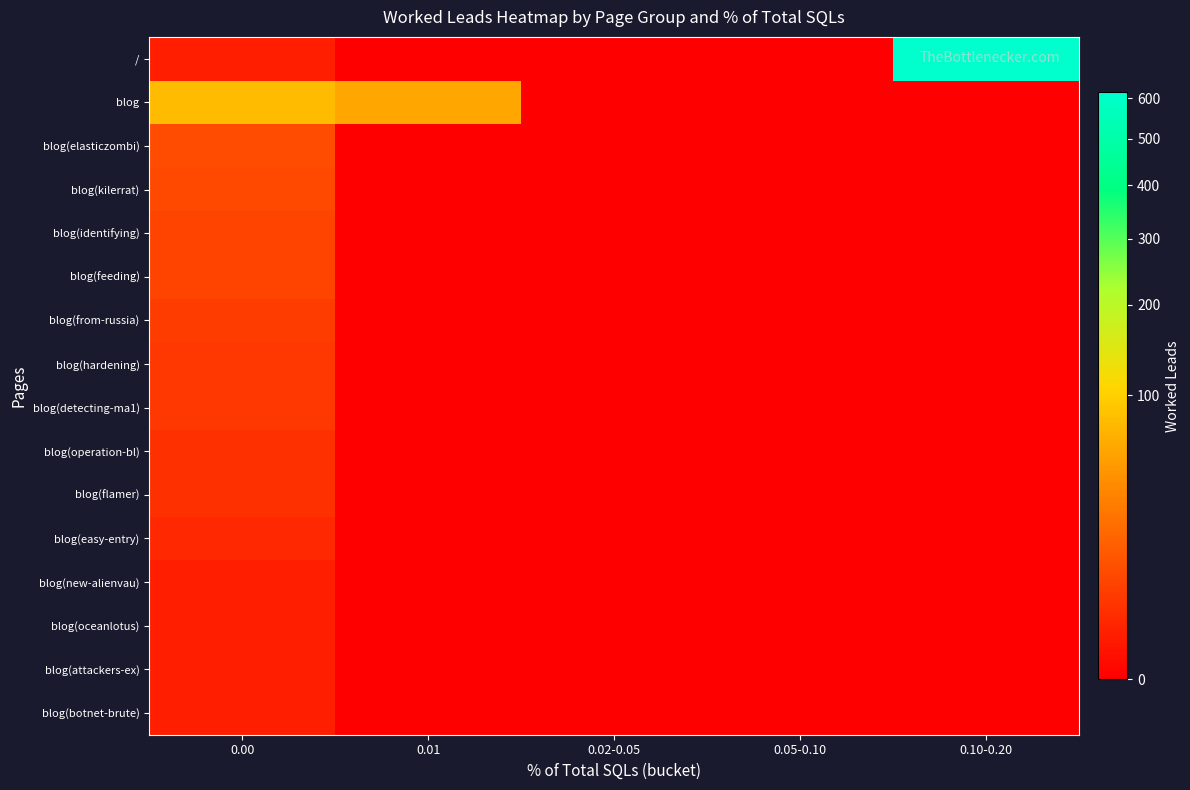

Reading left to right, transcribe all the data shown in this chart.

/: 0.00=1	0.01=0	0.02-0.05=0	0.05-0.10=0	0.10-0.20=615
blog: 0.00=78	0.01=59	0.02-0.05=0	0.05-0.10=0	0.10-0.20=0
blog(elasticzombi): 0.00=9	0.01=0	0.02-0.05=0	0.05-0.10=0	0.10-0.20=0
blog(kilerrat): 0.00=8	0.01=0	0.02-0.05=0	0.05-0.10=0	0.10-0.20=0
blog(identifying): 0.00=7	0.01=0	0.02-0.05=0	0.05-0.10=0	0.10-0.20=0
blog(feeding): 0.00=7	0.01=0	0.02-0.05=0	0.05-0.10=0	0.10-0.20=0
blog(from-russia): 0.00=5	0.01=0	0.02-0.05=0	0.05-0.10=0	0.10-0.20=0
blog(hardening): 0.00=4	0.01=0	0.02-0.05=0	0.05-0.10=0	0.10-0.20=0
blog(detecting-ma1): 0.00=4	0.01=0	0.02-0.05=0	0.05-0.10=0	0.10-0.20=0
blog(operation-bl): 0.00=3	0.01=0	0.02-0.05=0	0.05-0.10=0	0.10-0.20=0
blog(flamer): 0.00=3	0.01=0	0.02-0.05=0	0.05-0.10=0	0.10-0.20=0
blog(easy-entry): 0.00=2	0.01=0	0.02-0.05=0	0.05-0.10=0	0.10-0.20=0
blog(new-alienvau): 0.00=1	0.01=0	0.02-0.05=0	0.05-0.10=0	0.10-0.20=0
blog(oceanlotus): 0.00=1	0.01=0	0.02-0.05=0	0.05-0.10=0	0.10-0.20=0
blog(attackers-ex): 0.00=1	0.01=0	0.02-0.05=0	0.05-0.10=0	0.10-0.20=0
blog(botnet-brute): 0.00=1	0.01=0	0.02-0.05=0	0.05-0.10=0	0.10-0.20=0